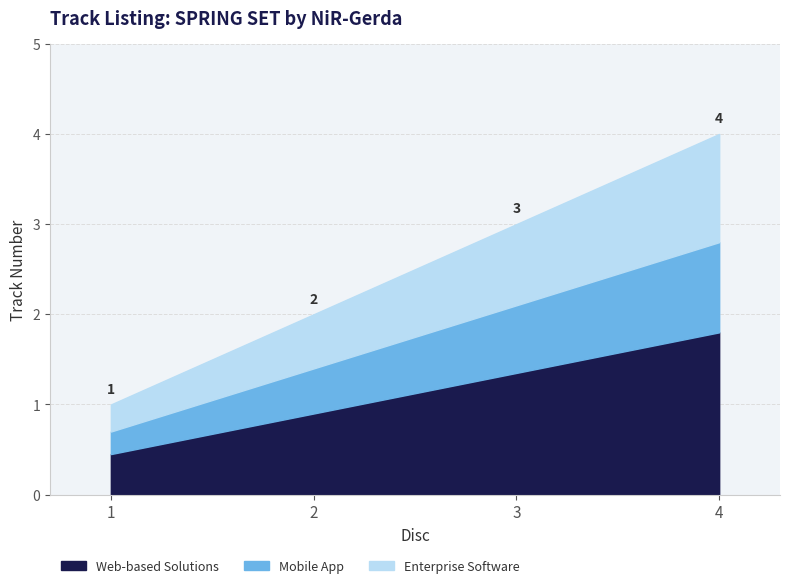

Reading right to left, list all the values displayed in this chart.

4	3	2	1